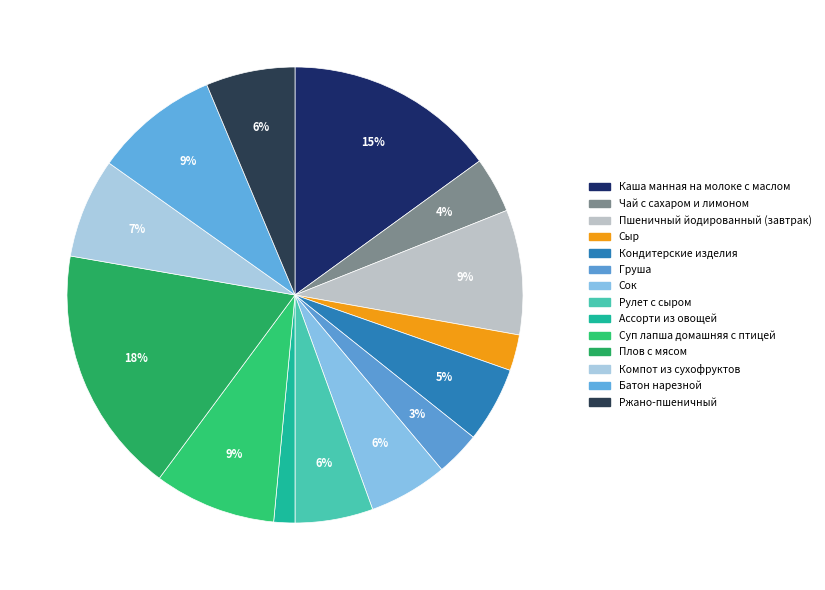

To the nearest percent, what percentage of the pie is Компот из сухофруктов?

7%